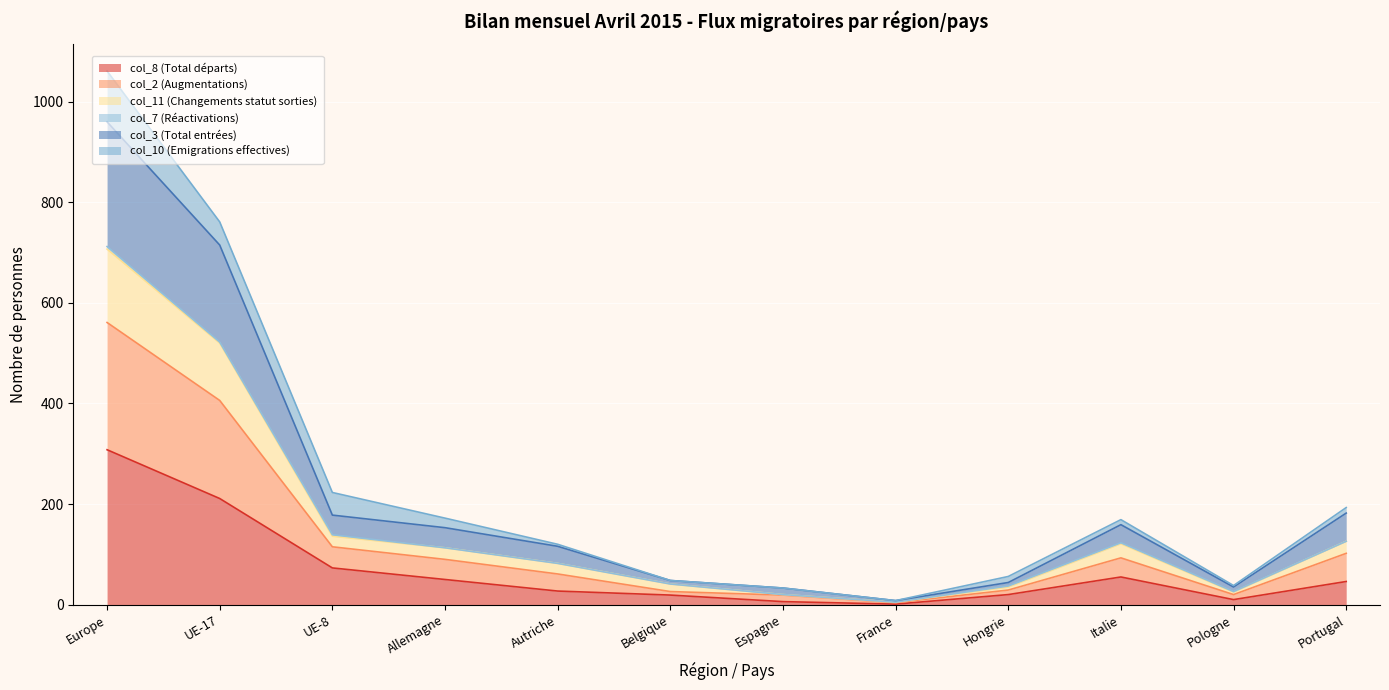

In col_8 (Total départs), how many points are higher than both neighbors (excluding endpoints)?

1